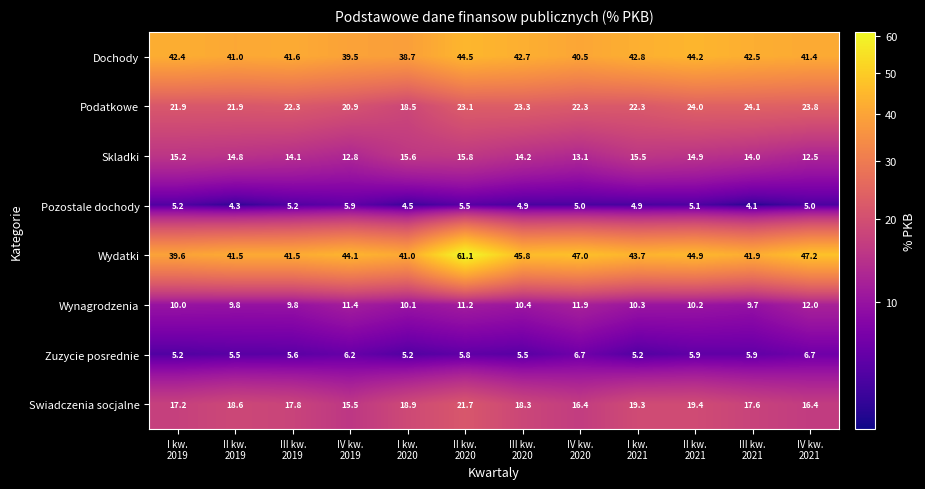

What is the maximum value shown in the chart?

61.1